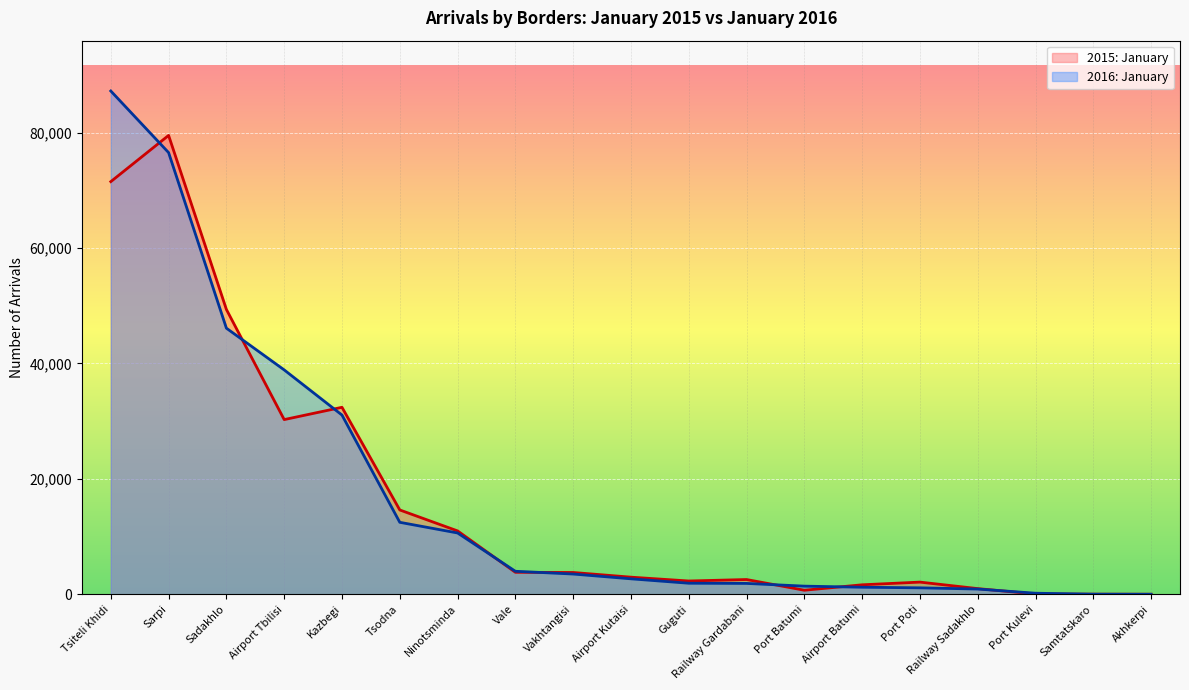

Between Tsodna and Akhkerpi, which series saw the biggest shift?

2015: January